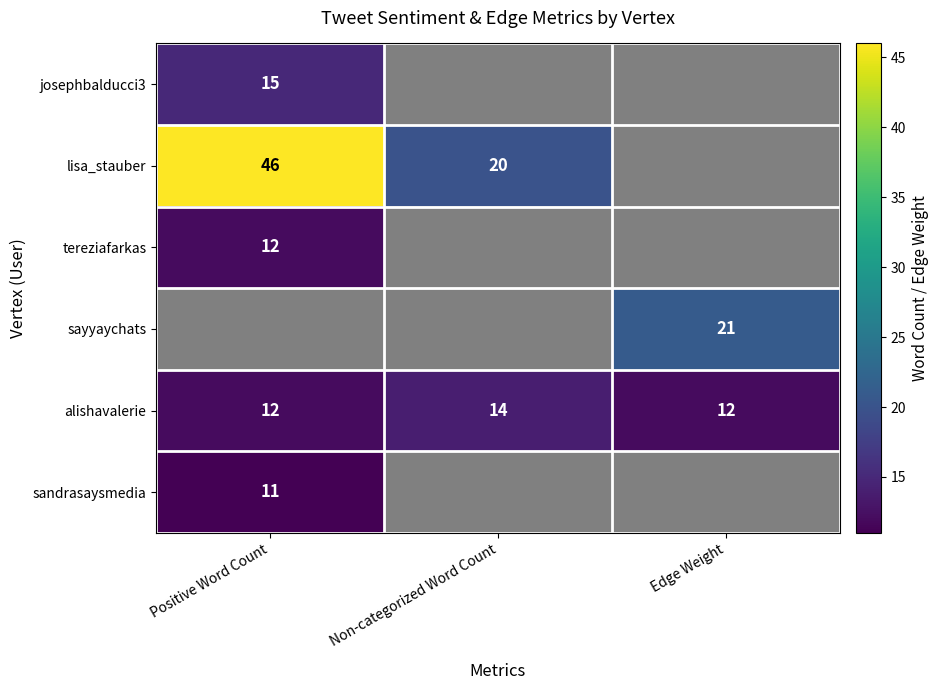

The value of josephbalducci3 at Positive Word Count is 15. True or false?

True